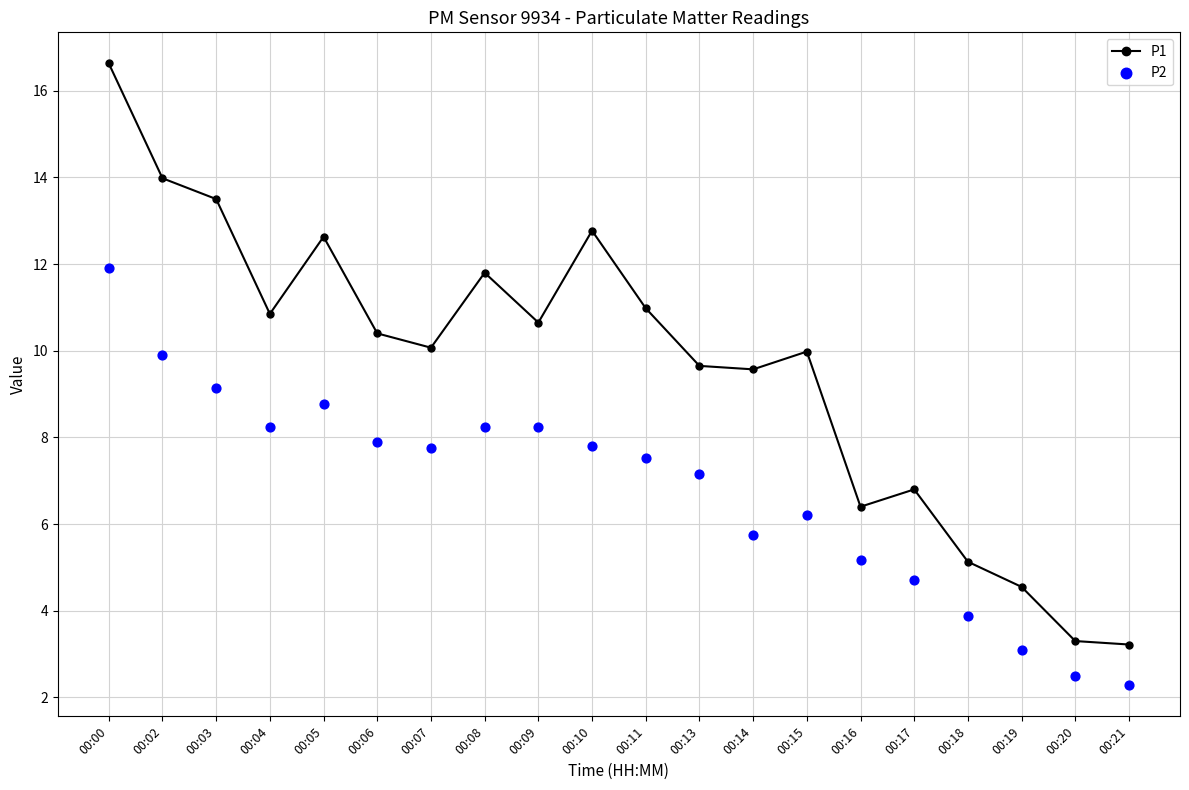

Is the value of P2 at 00:06 greater than the value of P1 at 00:20?

Yes